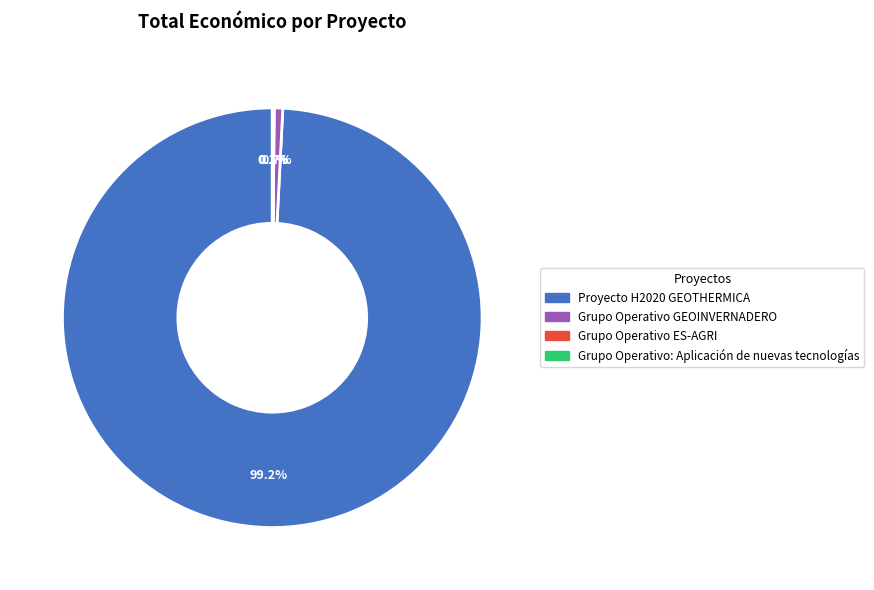

What is the largest slice in the pie chart?

Proyecto H2020 GEOTHERMICA